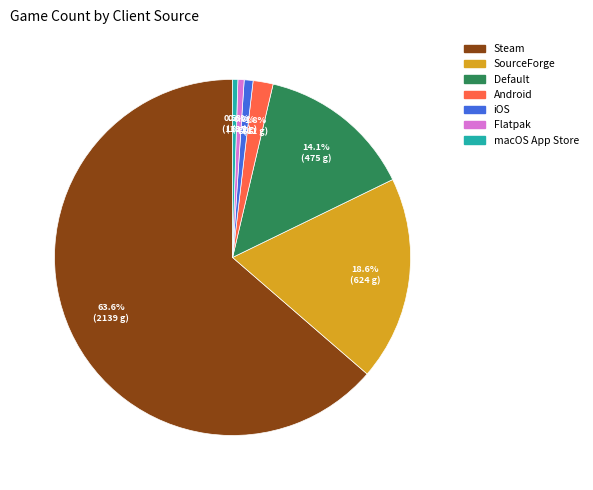

Which category has the biggest portion of the pie?

Steam